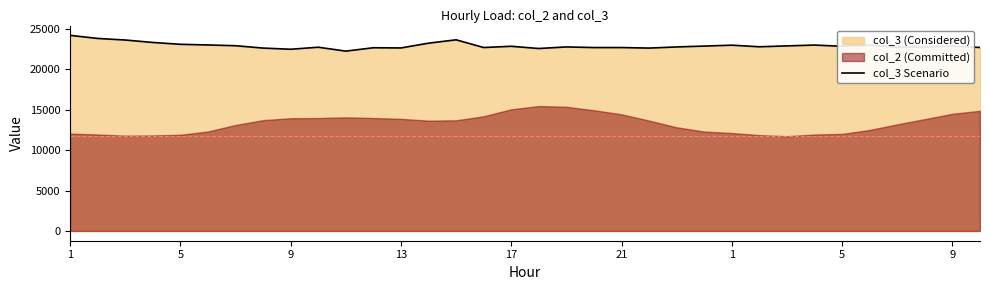

How many data points are above 22835?

16